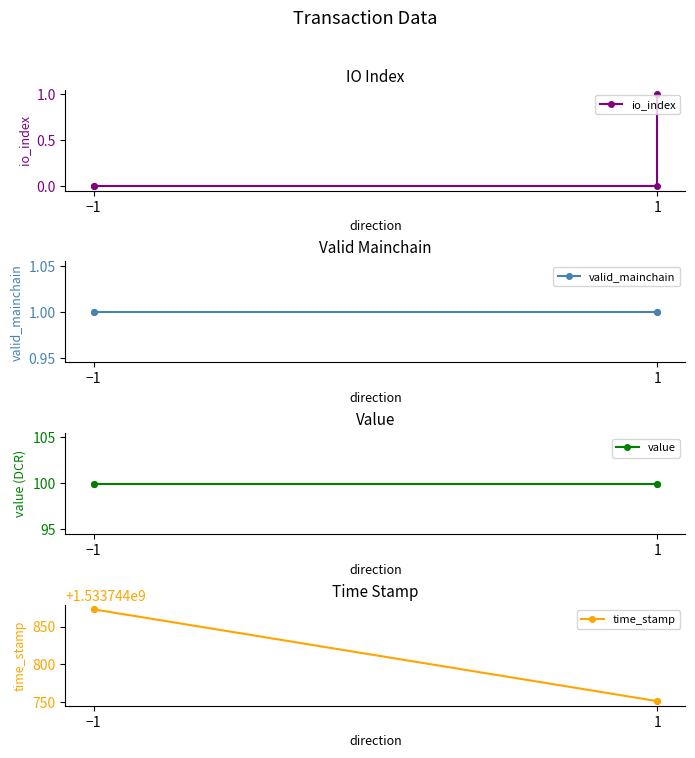

How many data points in io_index are above 0?

1